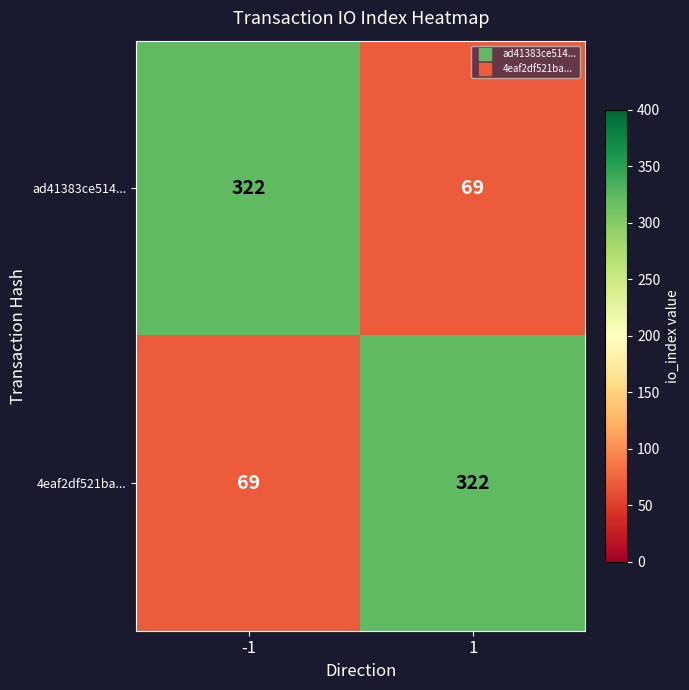

Reading right to left, transcribe all the data shown in this chart.

ad41383ce514...: 1=69	-1=322
4eaf2df521ba...: 1=322	-1=69